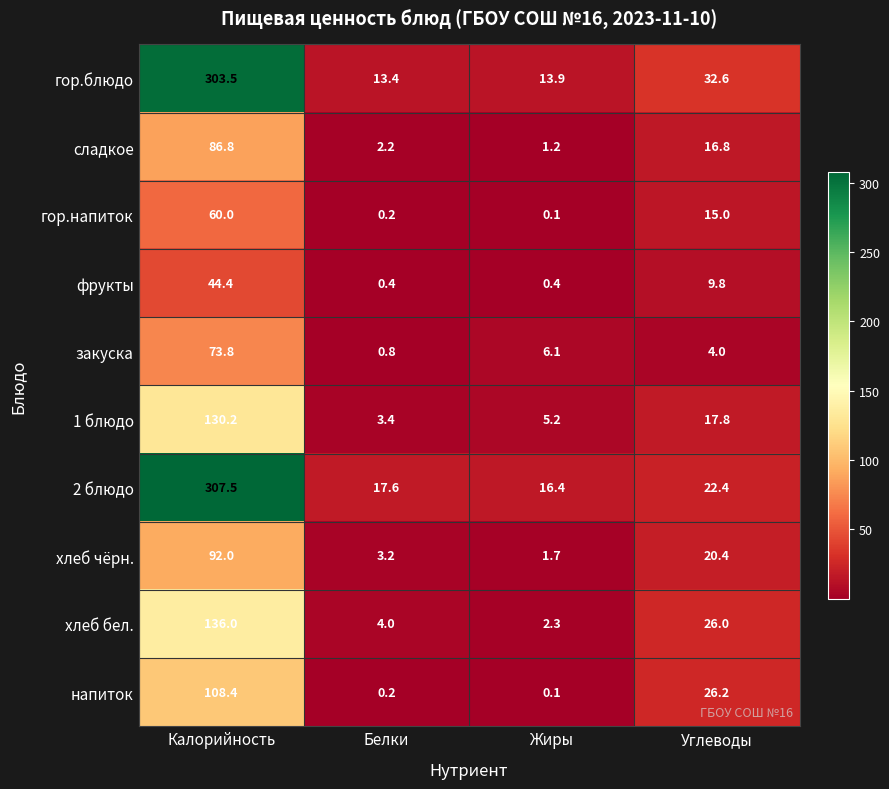

What is the difference between the highest and lowest values at Калорийность?

263.1